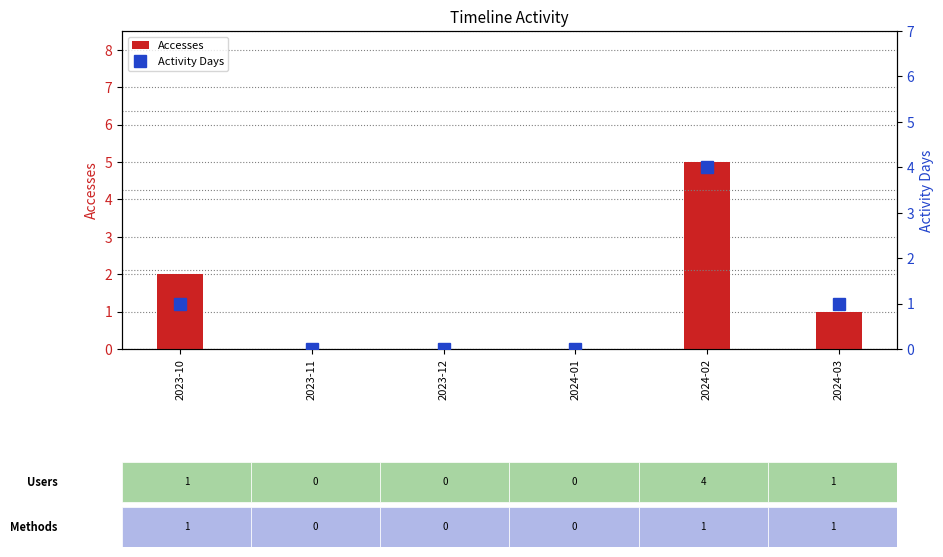

At which label does Activity Days reach its peak?

2024-02